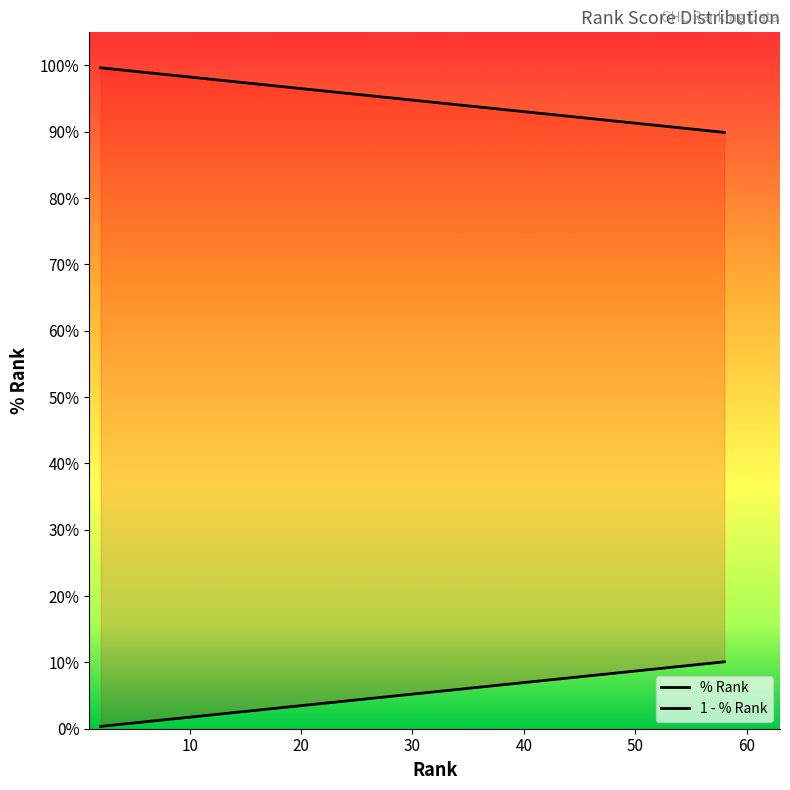

What is the sum of the % Rank values at 10 and 20?

1.9